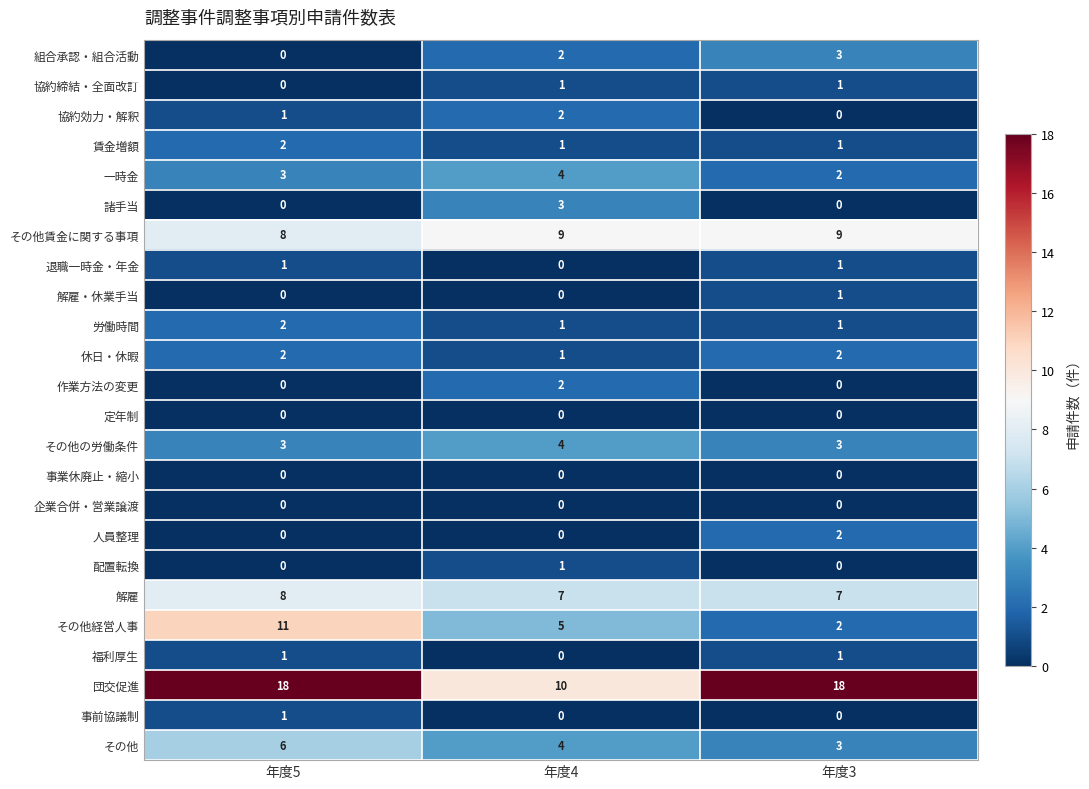

How many 協約締結・全面改訂 values are between 0 and 1?

3